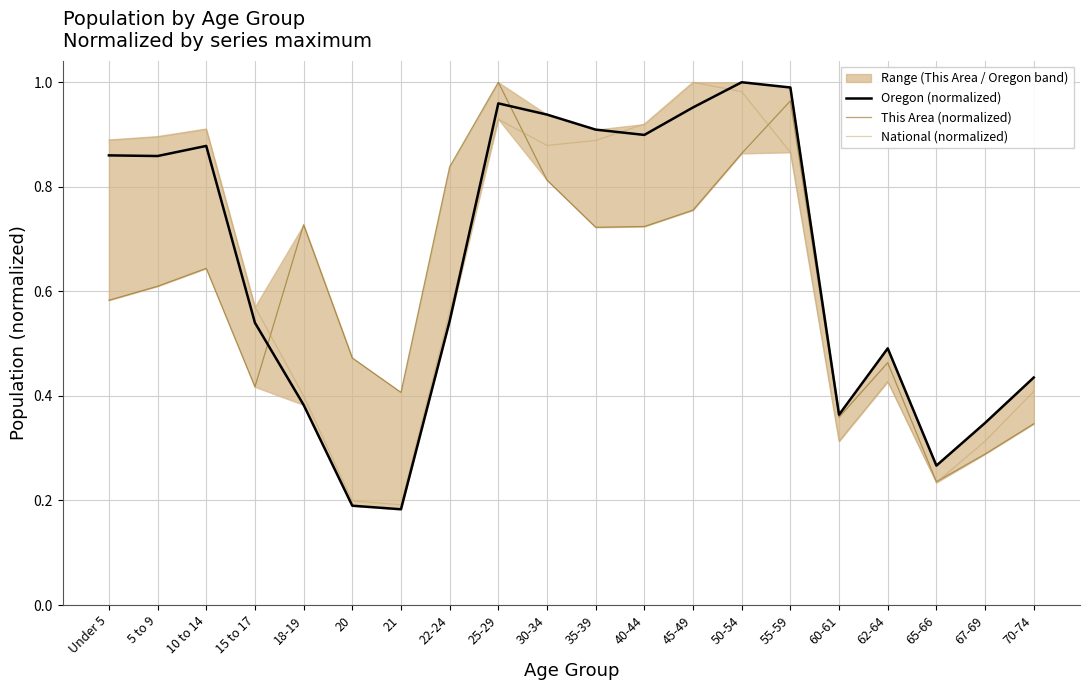

Reading left to right, transcribe all the data shown in this chart.

Oregon (normalized): Under 5=0.9	5 to 9=0.9	10 to 14=0.9	15 to 17=0.5	18-19=0.4	20=0.2	21=0.2	22-24=0.5	25-29=1.0	30-34=0.9	35-39=0.9	40-44=0.9	45-49=1.0	50-54=1.0	55-59=1.0	60-61=0.4	62-64=0.5	65-66=0.3	67-69=0.3	70-74=0.4
This Area (normalized): Under 5=0.6	5 to 9=0.6	10 to 14=0.6	15 to 17=0.4	18-19=0.7	20=0.5	21=0.4	22-24=0.8	25-29=1.0	30-34=0.8	35-39=0.7	40-44=0.7	45-49=0.8	50-54=0.9	55-59=1.0	60-61=0.4	62-64=0.5	65-66=0.2	67-69=0.3	70-74=0.3
National (normalized): Under 5=0.9	5 to 9=0.9	10 to 14=0.9	15 to 17=0.6	18-19=0.4	20=0.2	21=0.2	22-24=0.6	25-29=0.9	30-34=0.9	35-39=0.9	40-44=0.9	45-49=1.0	50-54=1.0	55-59=0.9	60-61=0.3	62-64=0.4	65-66=0.2	67-69=0.3	70-74=0.4